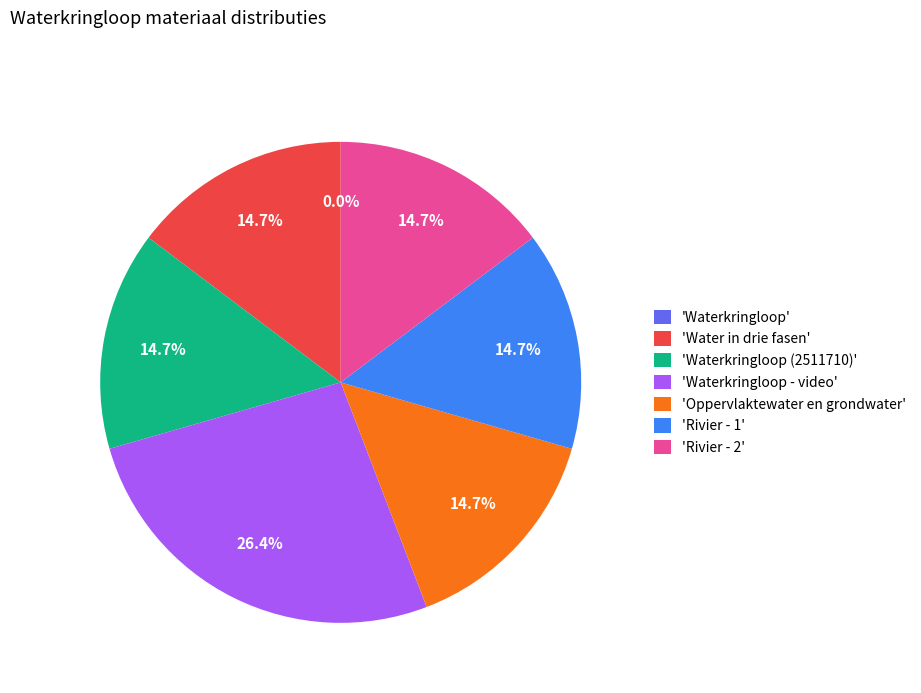

To the nearest percent, what is the difference between the largest and smallest slice percentages?

26%